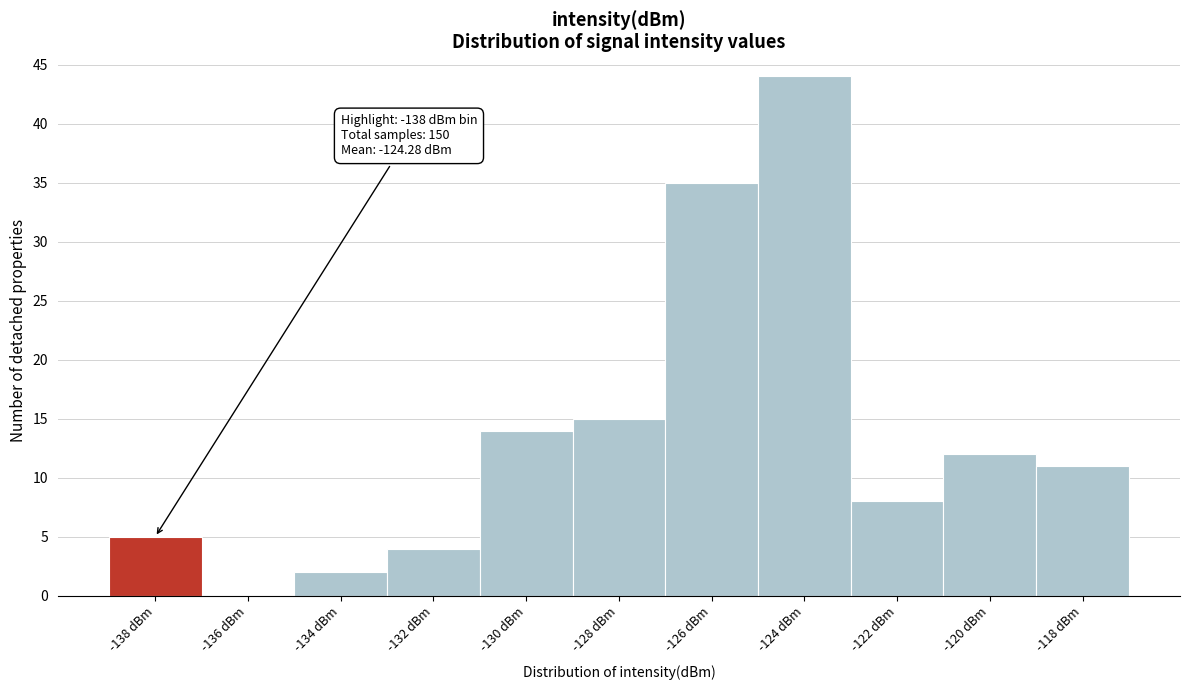

Reading left to right, what are all the values shown in this chart?

-138 dBm=5	-136 dBm=0	-134 dBm=2	-132 dBm=4	-130 dBm=14	-128 dBm=15	-126 dBm=35	-124 dBm=44	-122 dBm=8	-120 dBm=12	-118 dBm=11